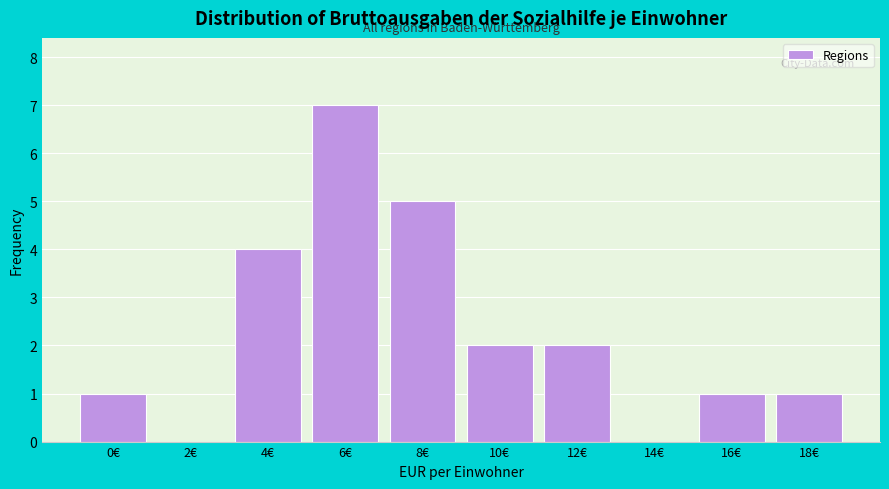

Reading left to right, transcribe all the data shown in this chart.

0€=1	2€=0	4€=4	6€=7	8€=5	10€=2	12€=2	14€=0	16€=1	18€=1